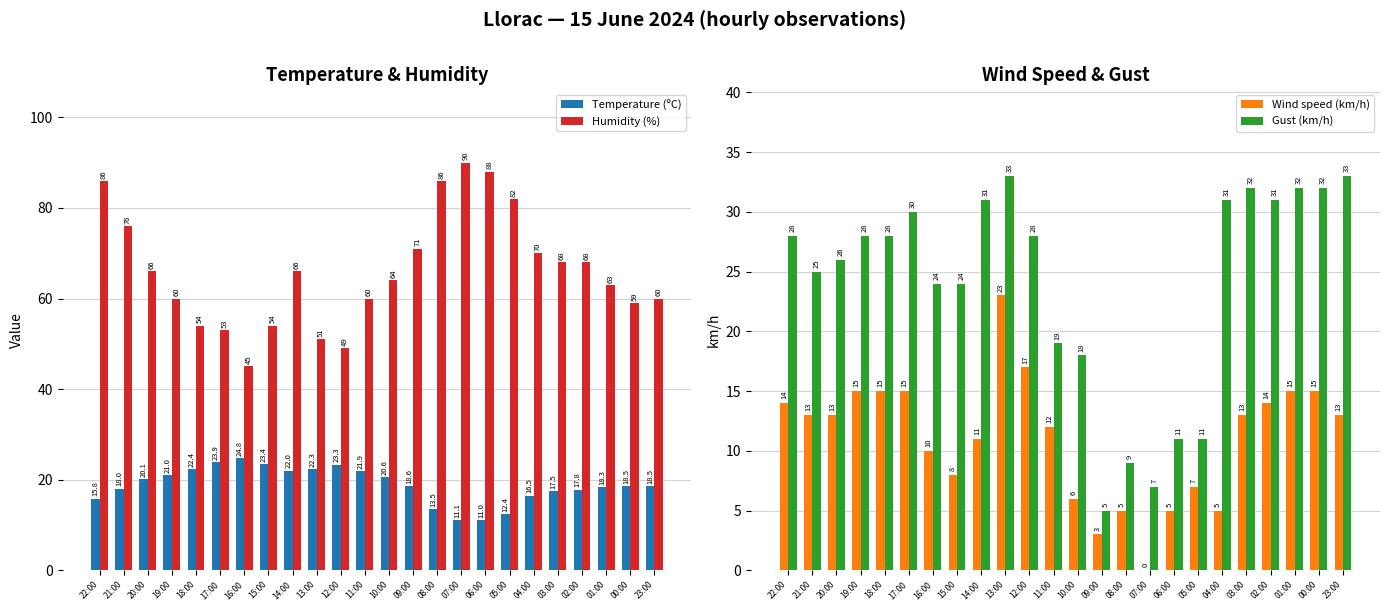

How many bars are there in total?

96